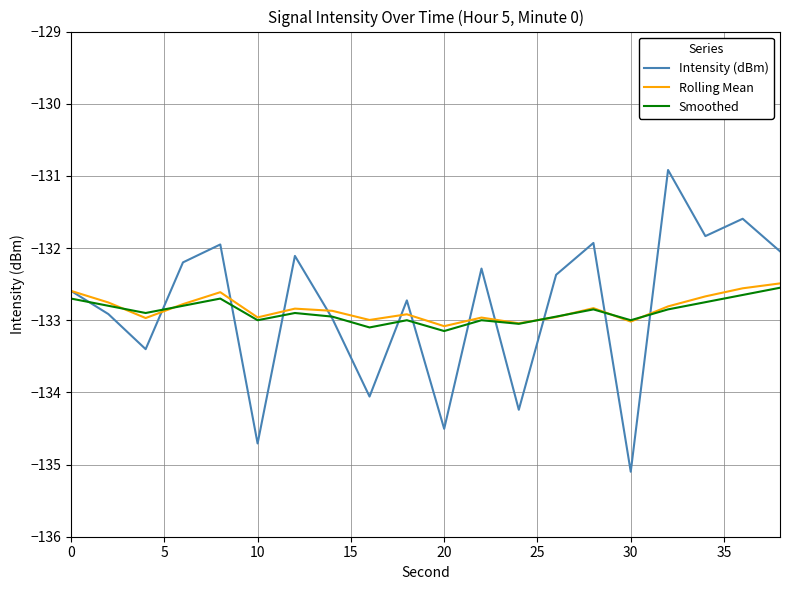

Which series has the largest range (max minus min)?

Intensity (dBm)